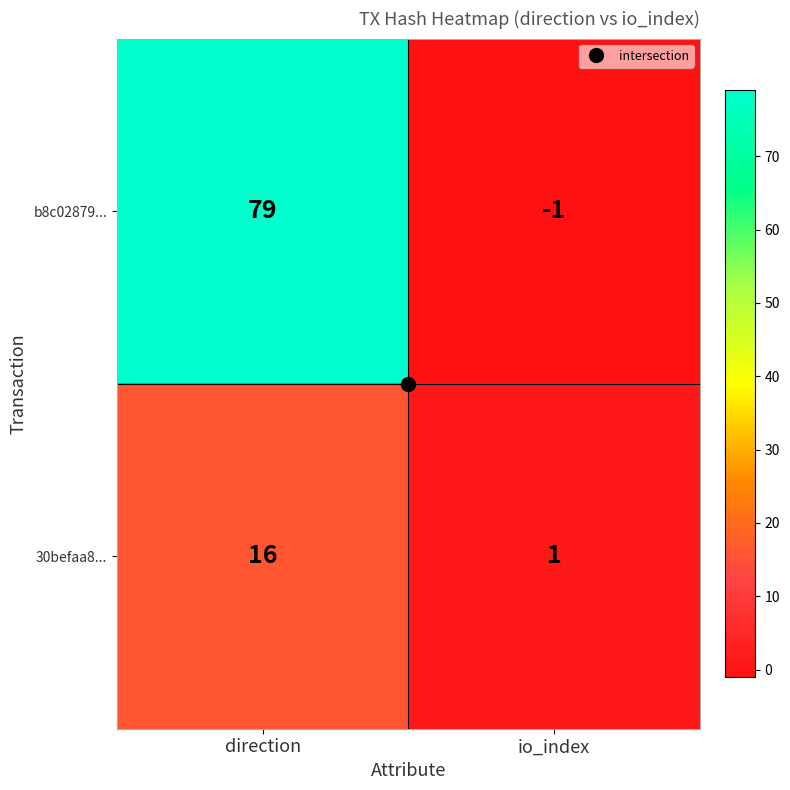

The 30befaa8... series shows 27 at direction. True or false?

False